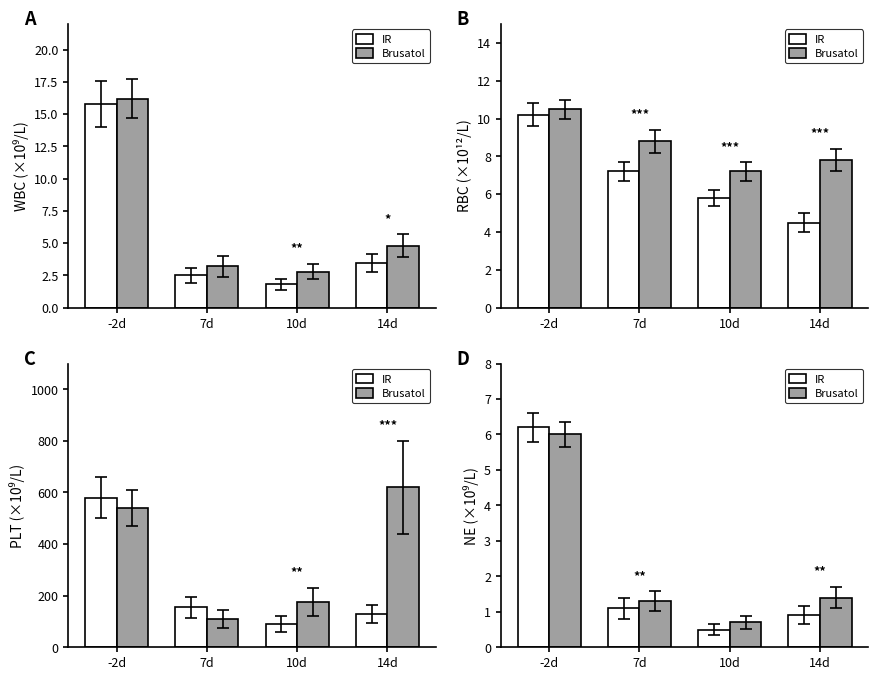

The value of Brusatol at 7d is 1.3. True or false?

True